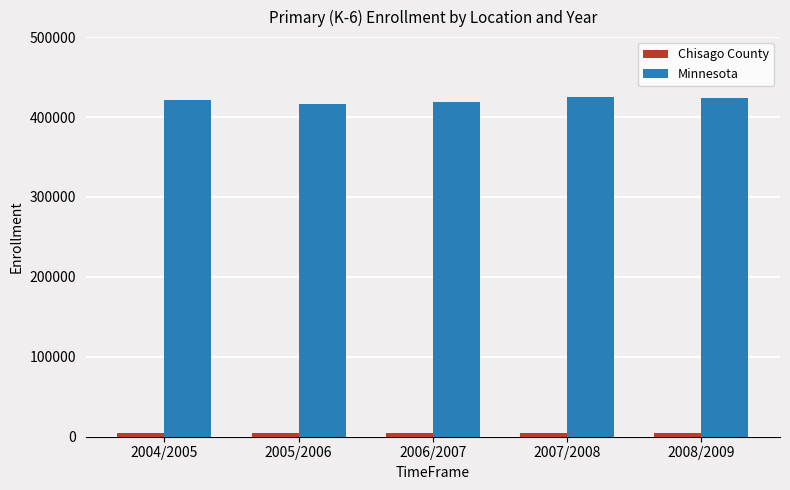

Which series has the largest total across all categories?

Minnesota